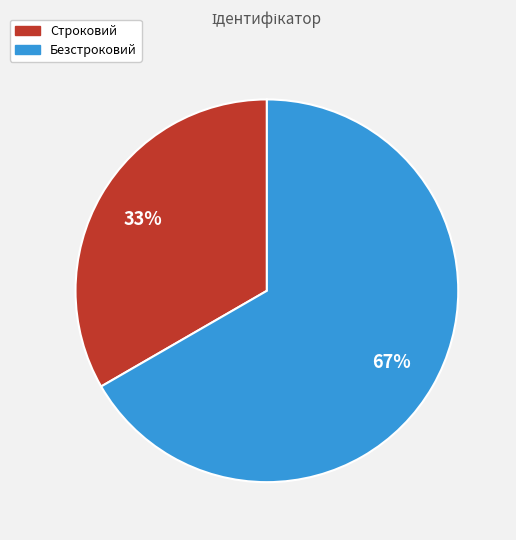

Count the number of slices in the pie.

2